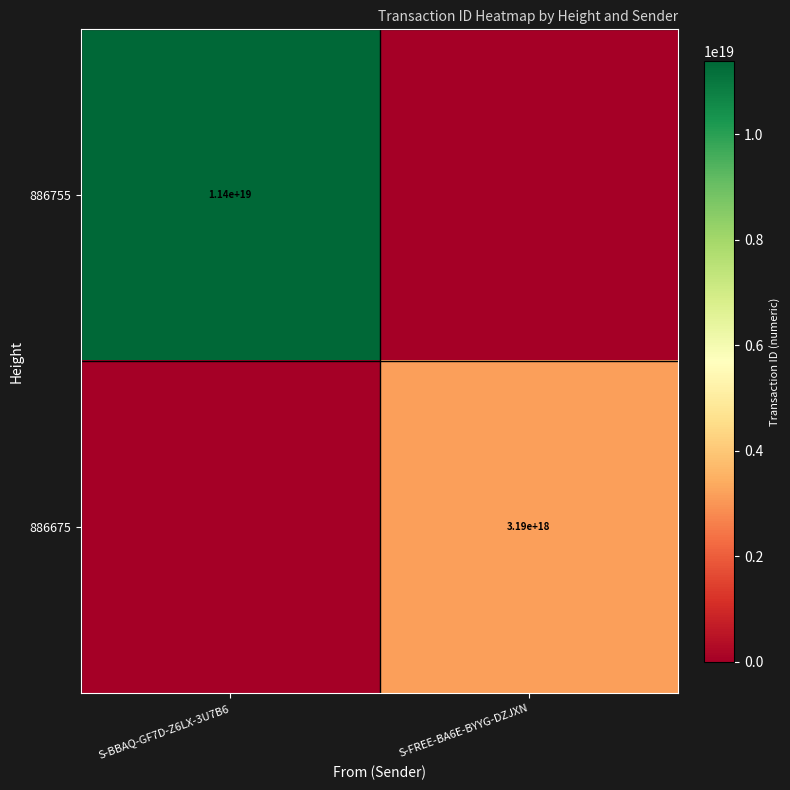

Is it true that 886675 equals 3190000000000000000 at S-FREE-BA6E-BYYG-DZJXN?

True